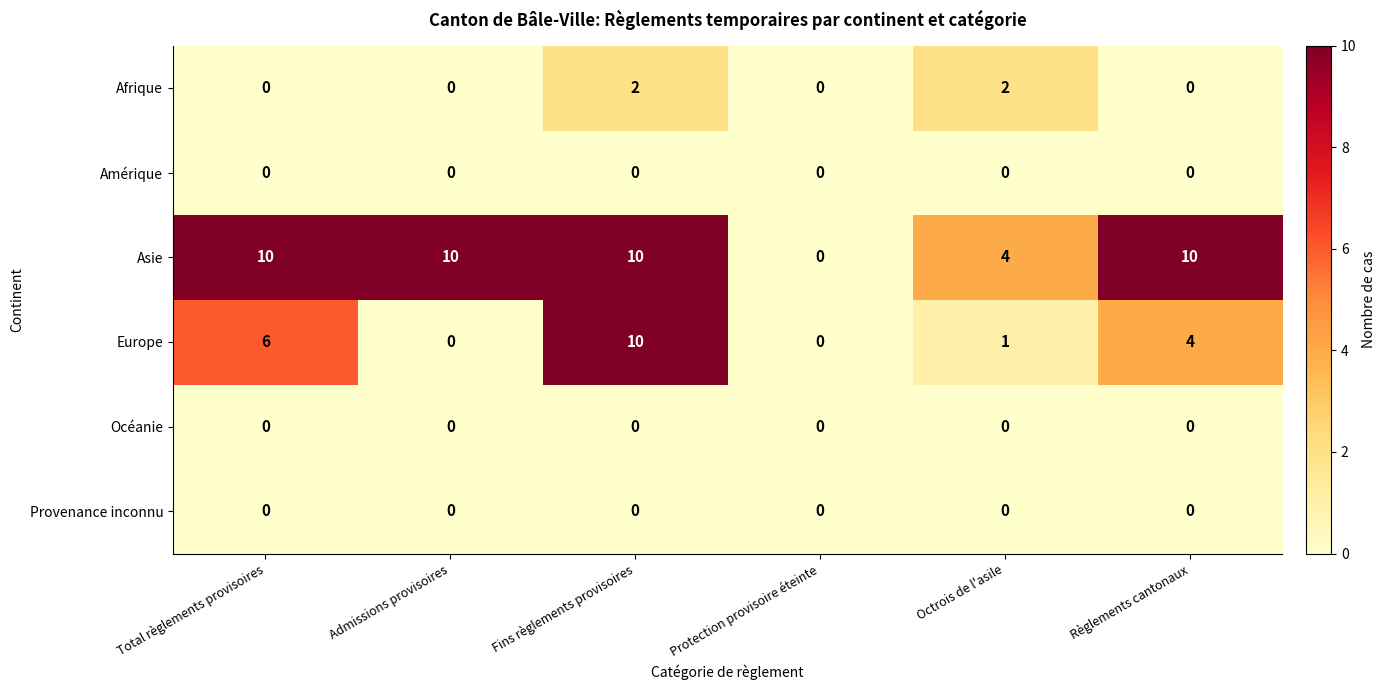

What is the spread (max minus min) of values at Fins règlements provisoires?

10